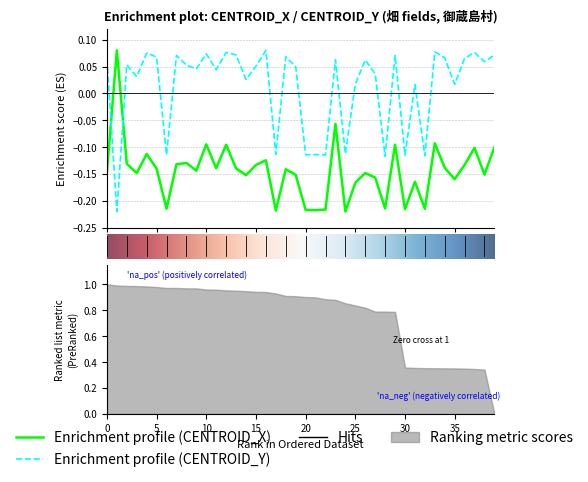

Which series has the largest total across all categories?

centroid_y